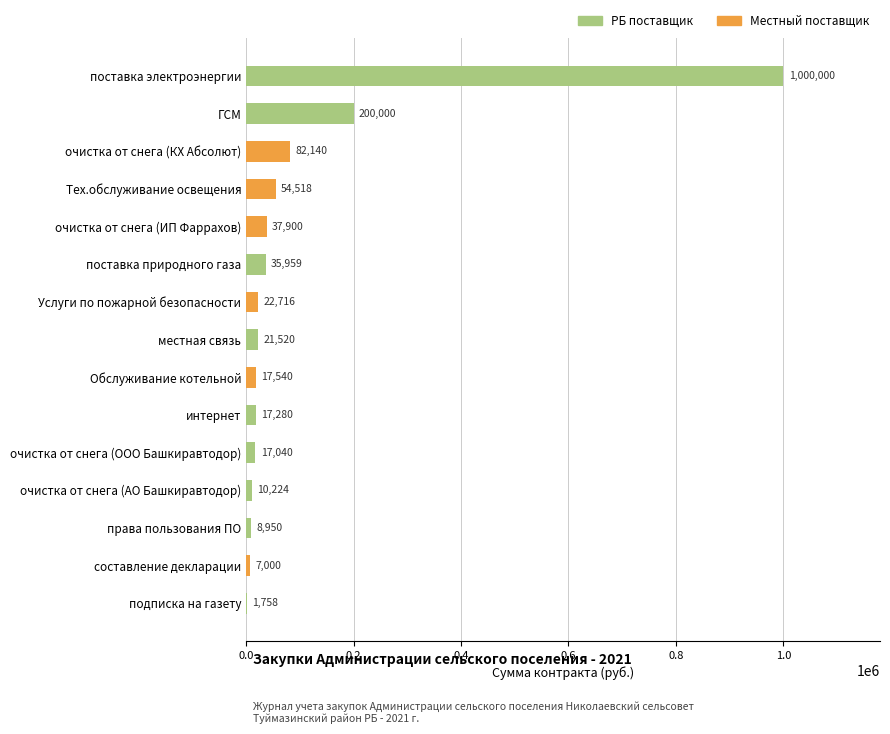

Which label corresponds to the largest value in the chart?

поставка электроэнергии